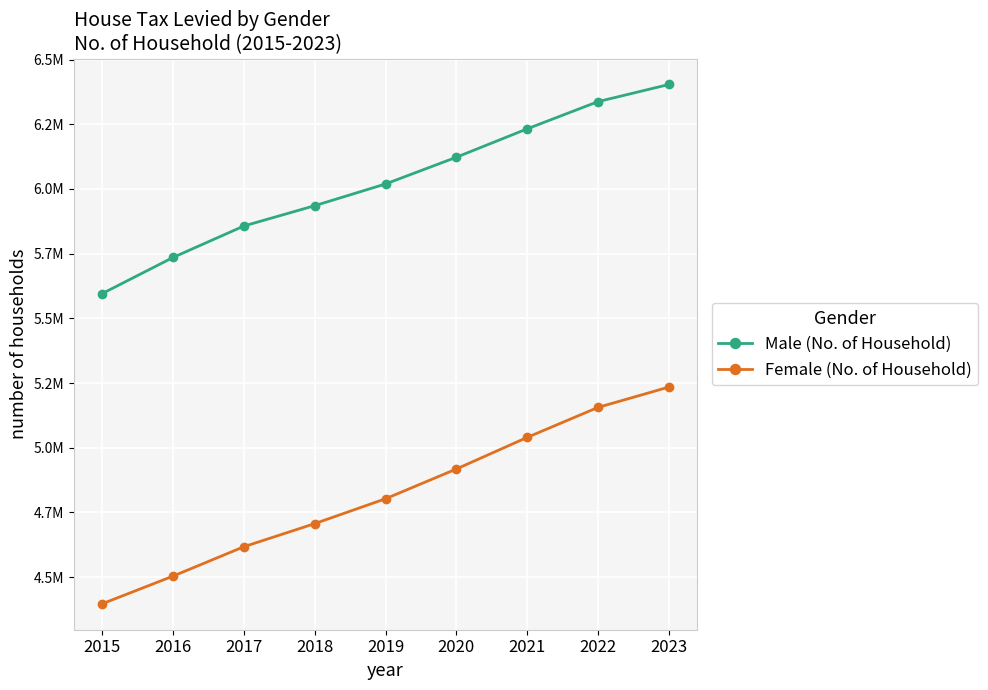

At 2023, list the series in order from largest to smallest.

Male (No. of Household), Female (No. of Household)